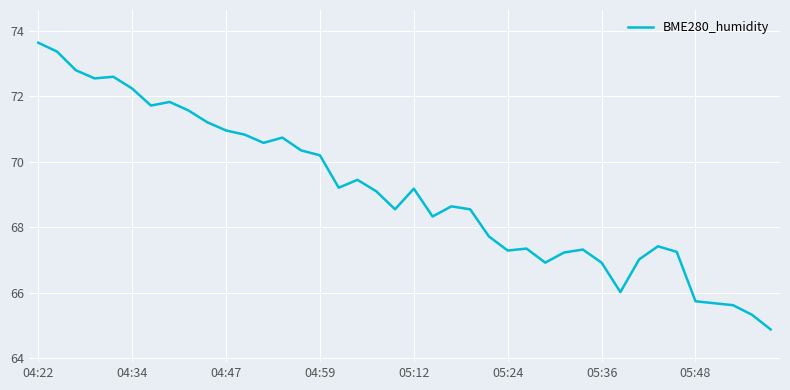

How many distinct data groups are displayed?

1